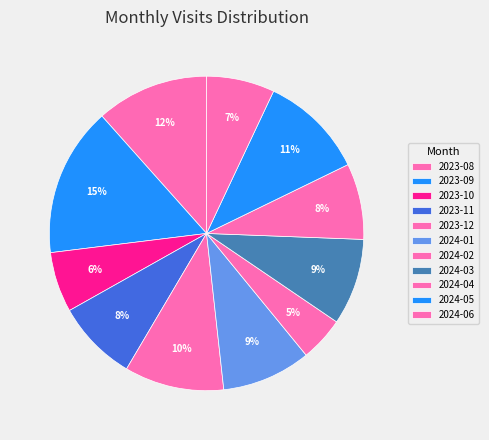

How many segments does this pie chart have?

11